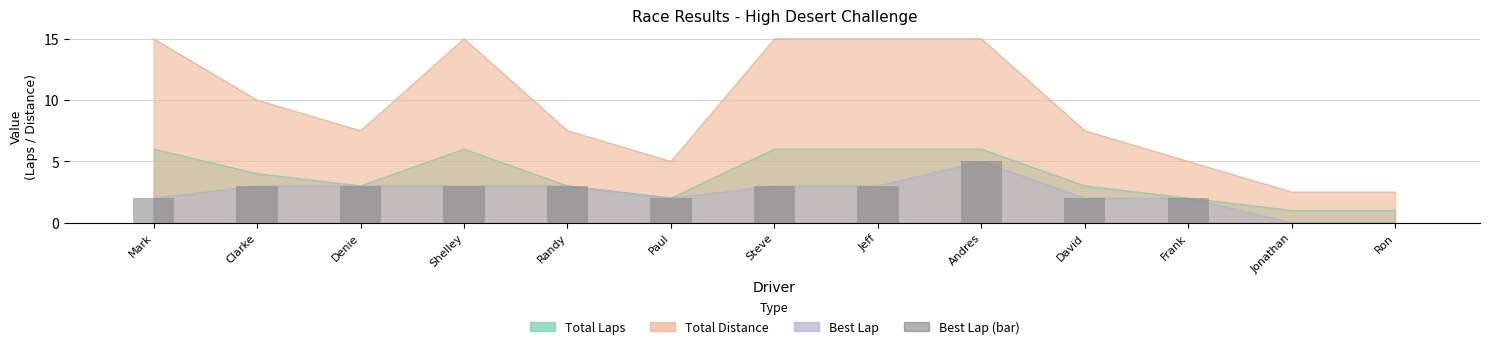

Reading left to right, transcribe all the data shown in this chart.

2	3	3	3	3	2	3	3	5	2	2	0	0